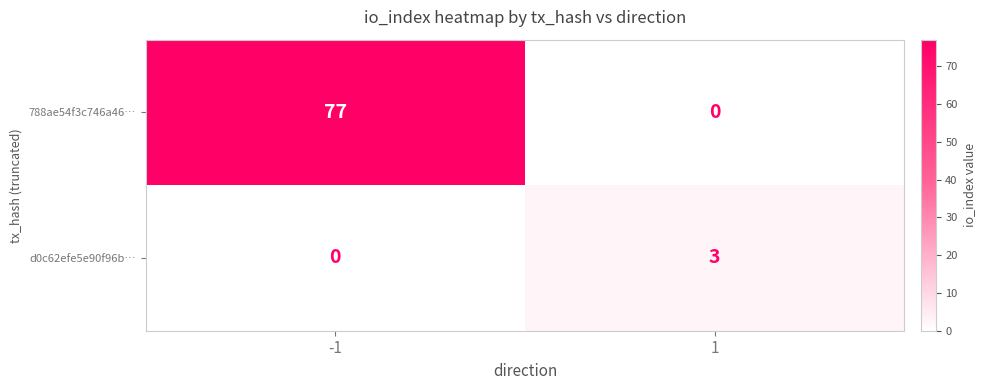

Rank the series by their maximum value, from lowest to highest.

d0c62efe5e90f96b…, 788ae54f3c746a46…